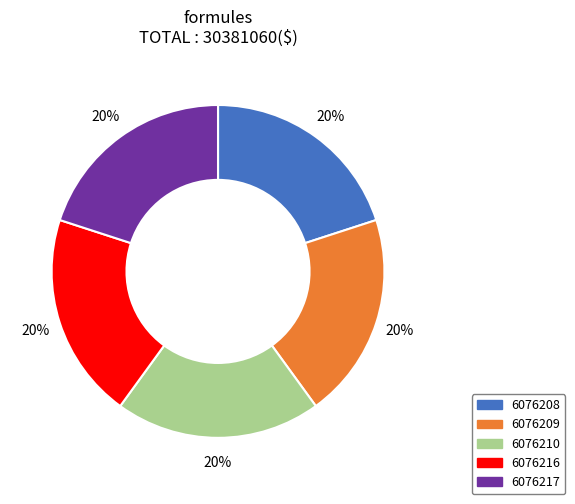

Do 6076209 and 6076210 together represent more than half of the pie?

No